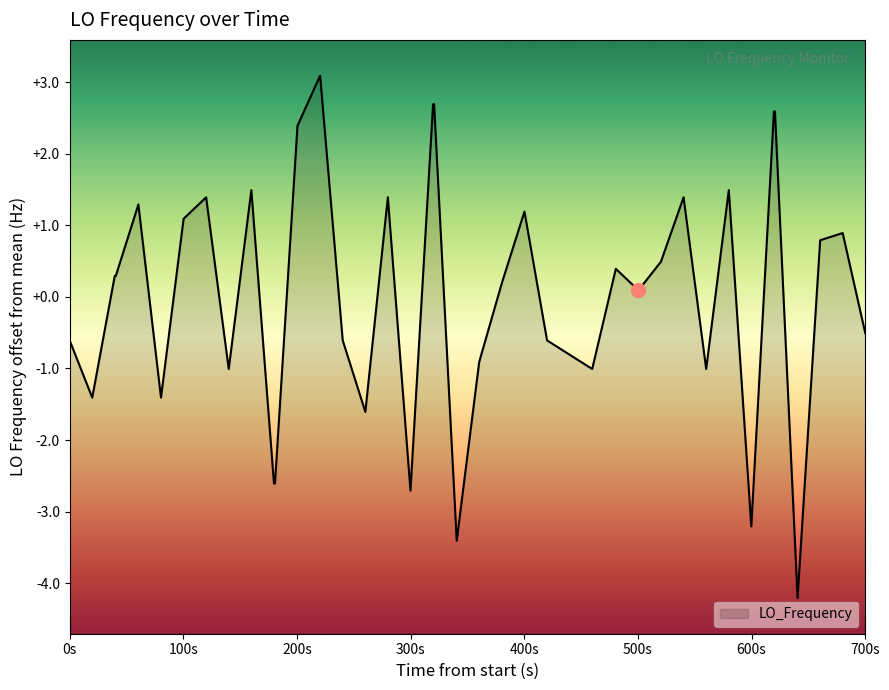

What is the minimum value shown in the chart?

-4.2